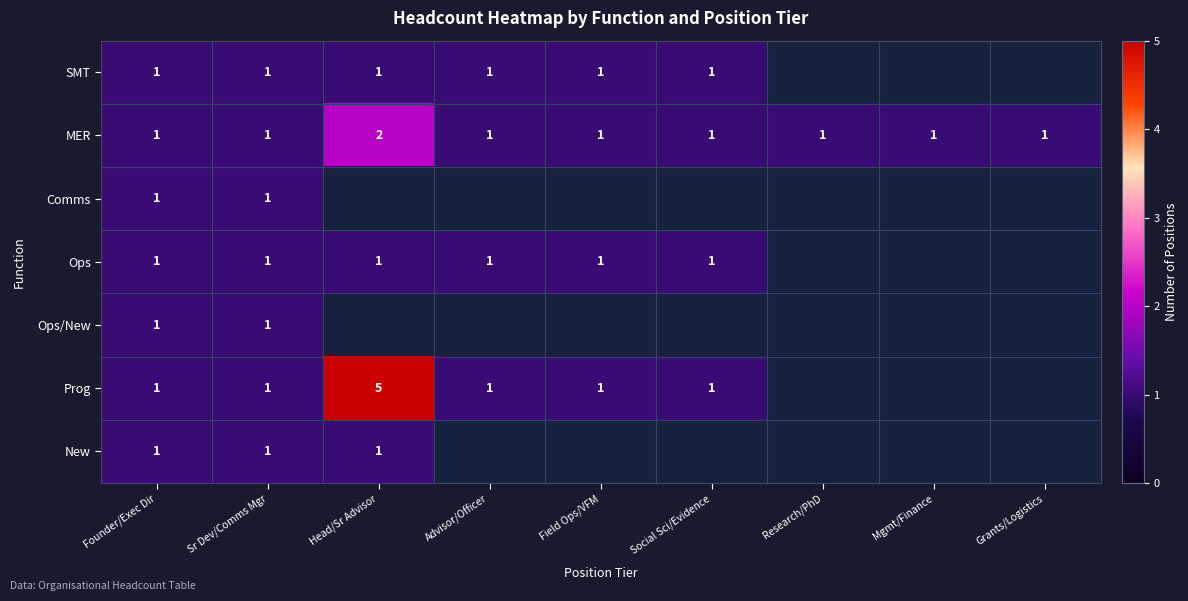

Is it true that Prog equals 1 at Founder/Exec Dir?

True